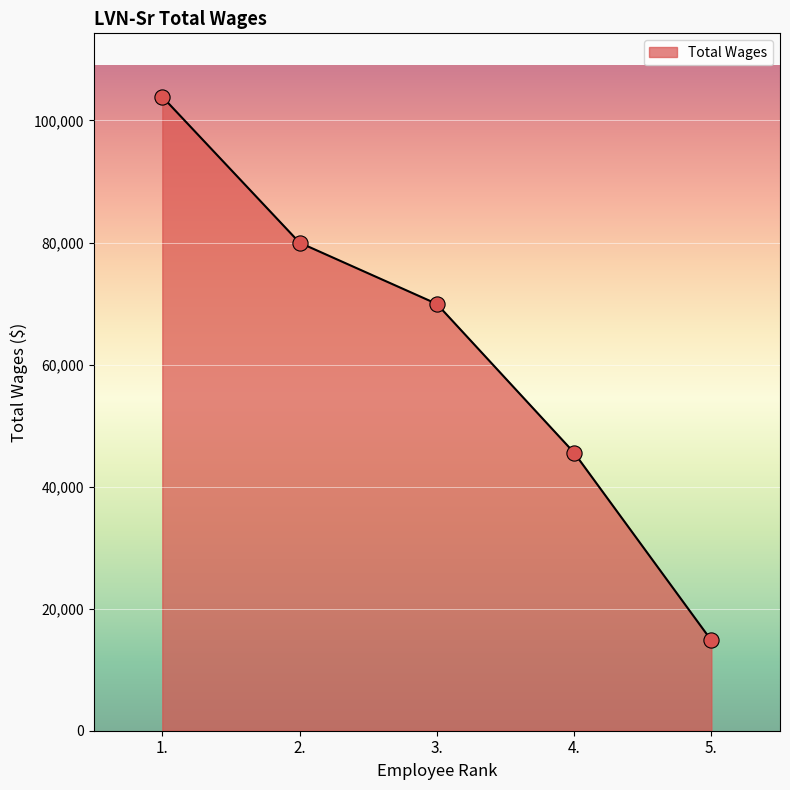

Which has a higher value, 2. or 4.?

2.